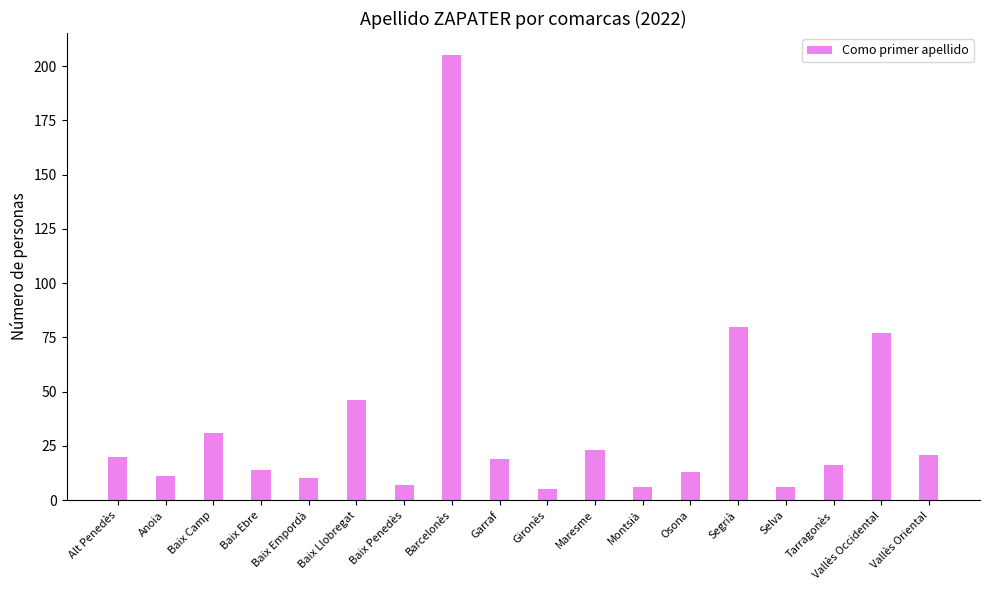

Which has a higher value, Garraf or Gironès?

Garraf